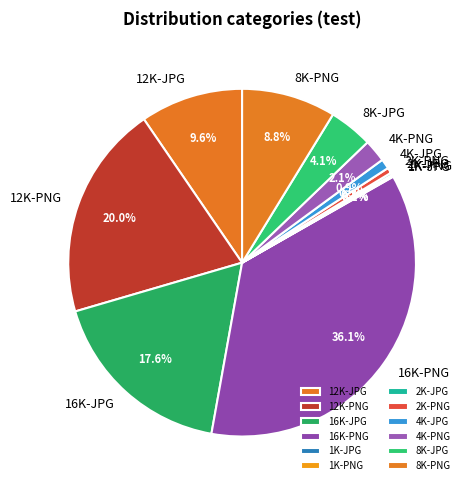

Does any single category account for the majority?

No